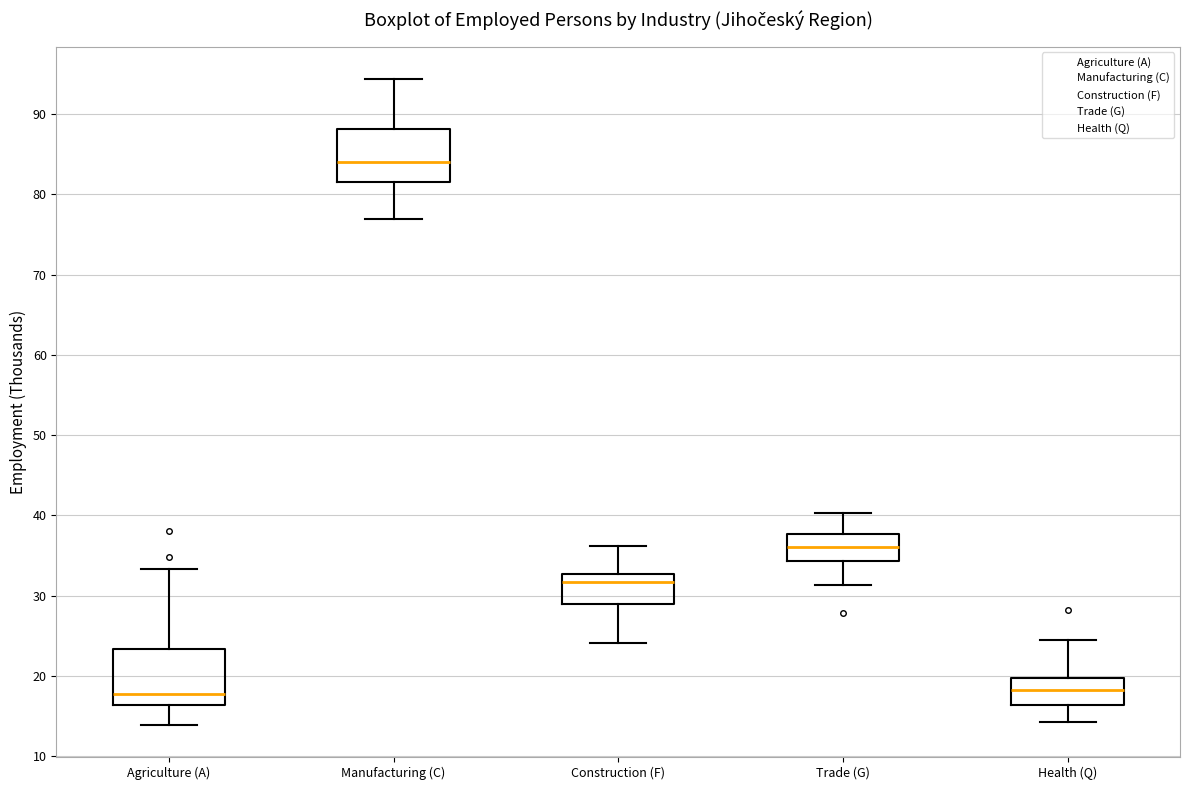

Reading left to right, read every box against the y-axis: the position of its median line, the range the box covers, and the ends of its whiskers. The values are not printed on the chart, so give them approximately, as read against the axis.

Agriculture (A): median 18, box 16 to 23, whiskers 14 to 33
Manufacturing (C): median 84, box 82 to 88, whiskers 77 to 94
Construction (F): median 32, box 29 to 33, whiskers 24 to 36
Trade (G): median 36, box 34 to 38, whiskers 31 to 40
Health (Q): median 18, box 16 to 20, whiskers 14 to 25